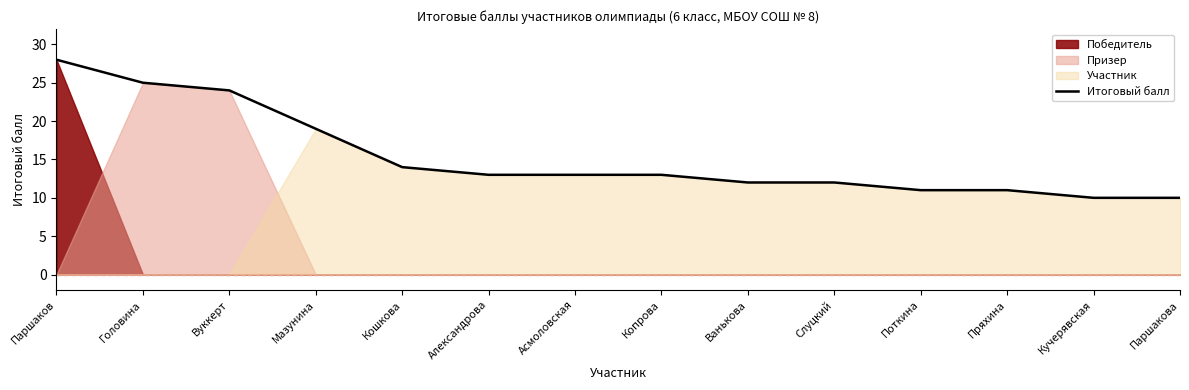

Reading left to right, what are all the values shown in this chart?

28	25	24	19	14	13	13	13	12	12	11	11	10	10